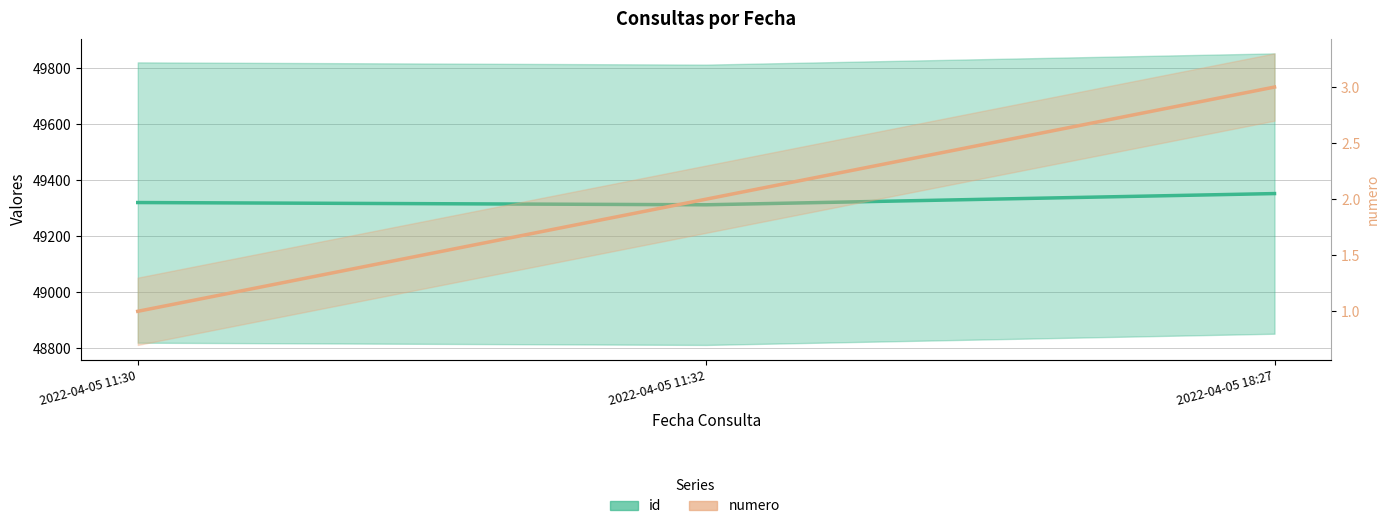

At which label is numero closest to 2?

2022-04-05 11:32